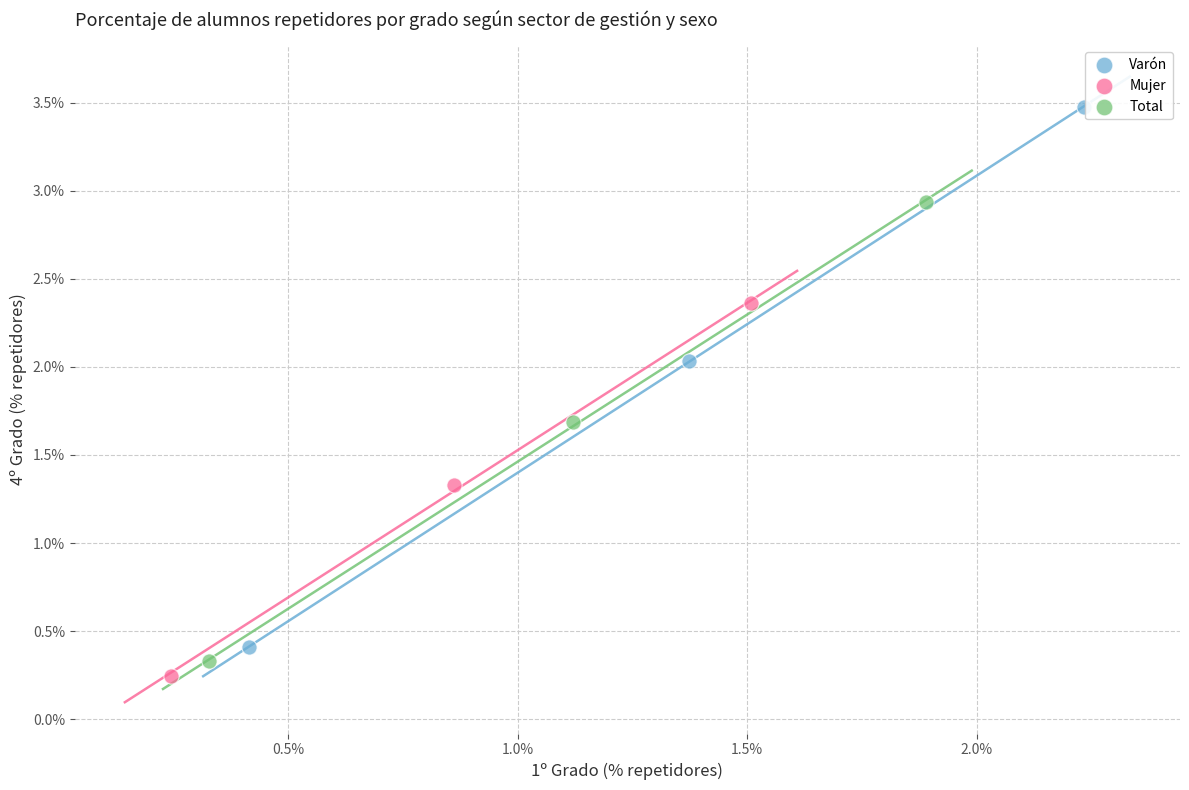

Which series has the widest spread of Y values?

Varón